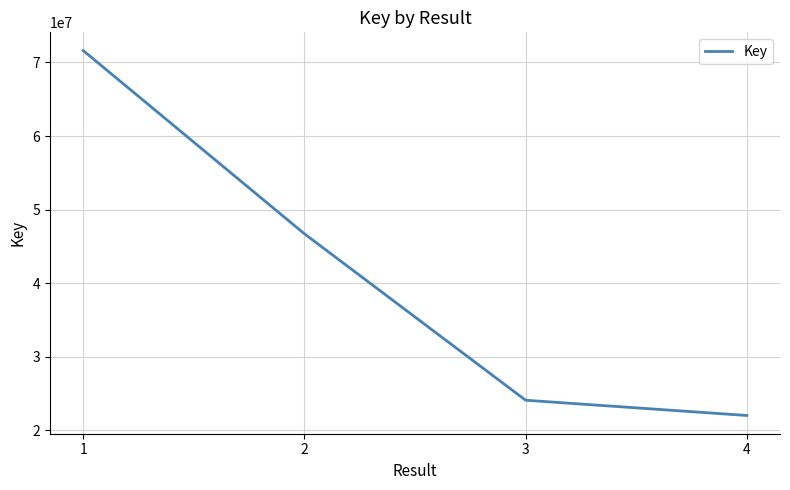

List the labels in order of value, largest first.

1, 2, 3, 4